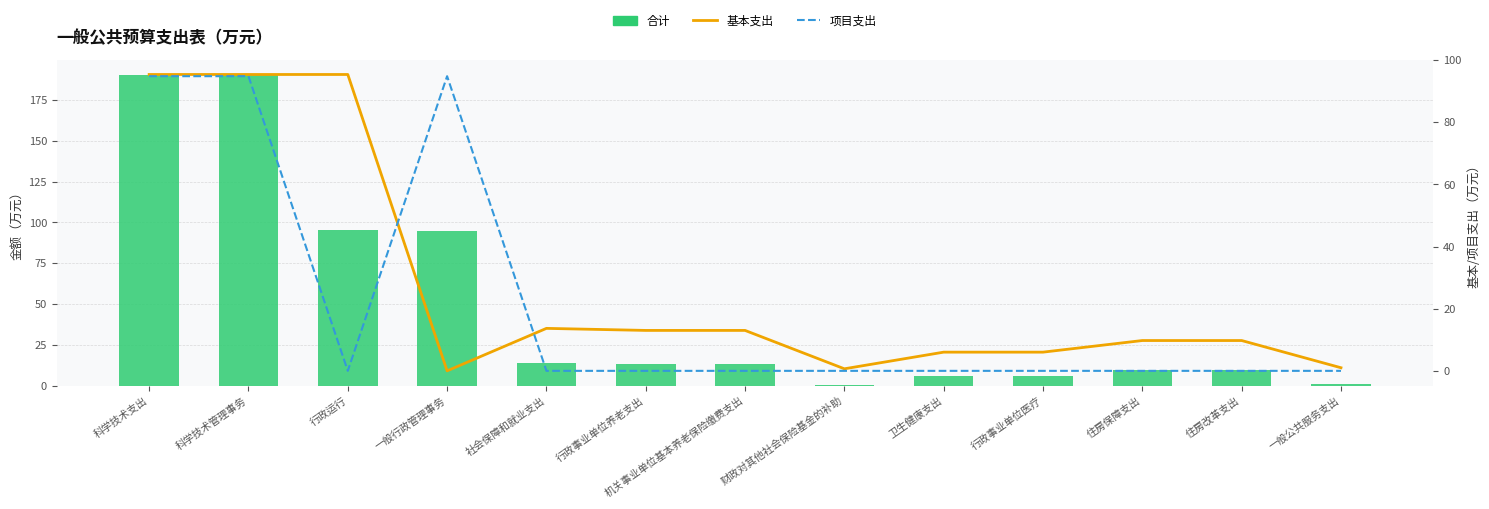

What is the approximate value of 基本支出 at 一般公共服务支出?

1.0